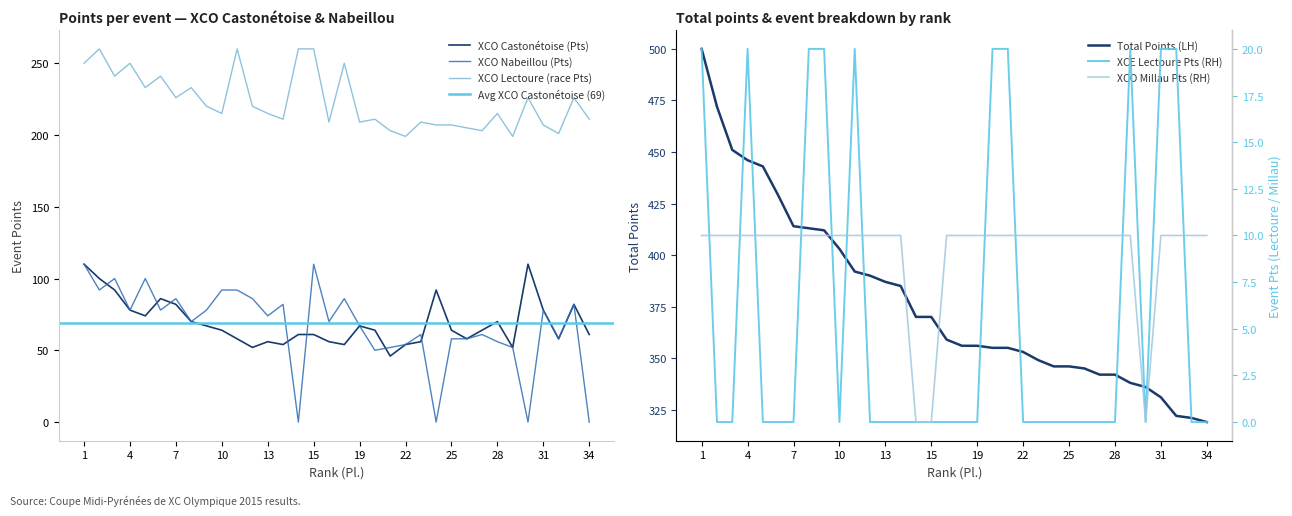

How many data points in Total Pts are above 359?

16